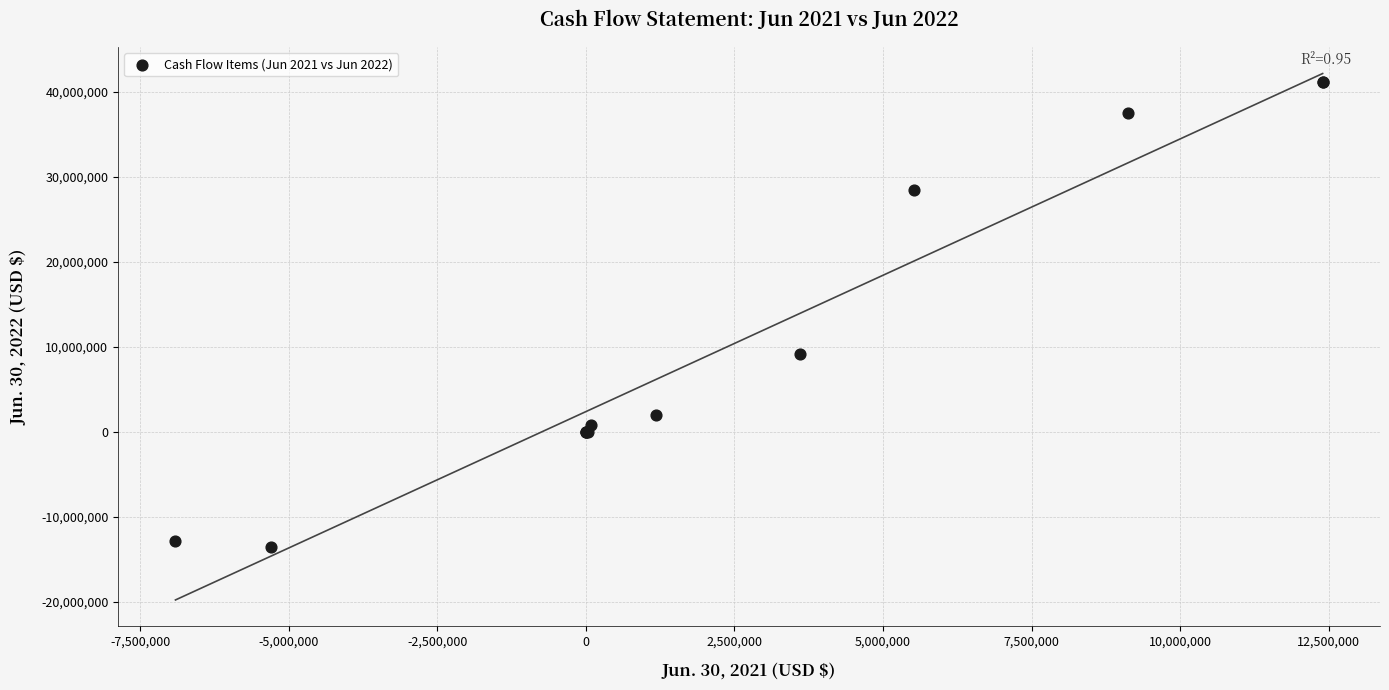

What Y value in the scatter plot is closest to 13794330?

9123617